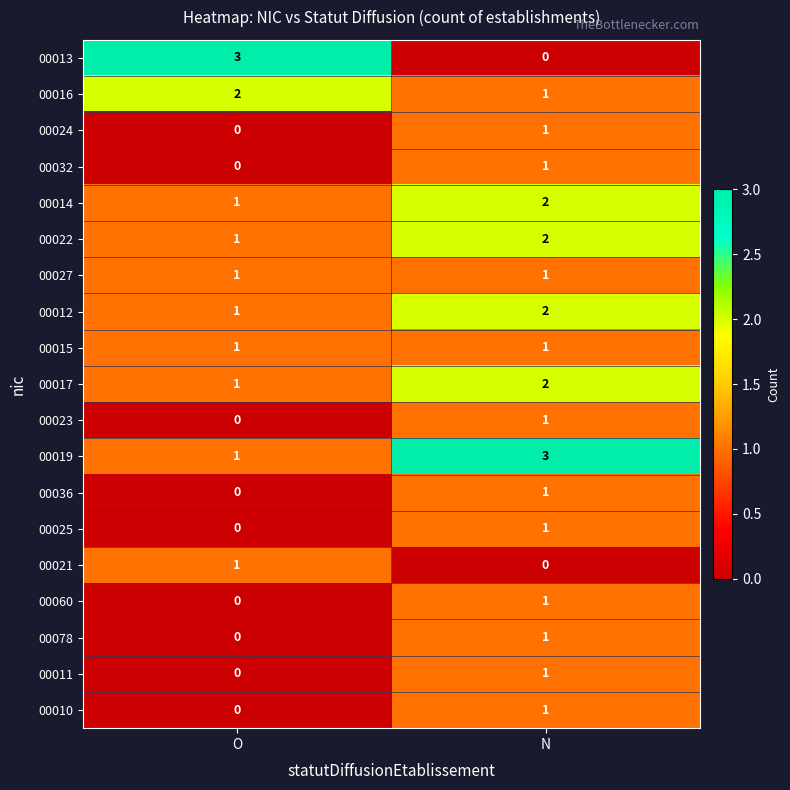

Which category has the highest value in the 00078 series?

N